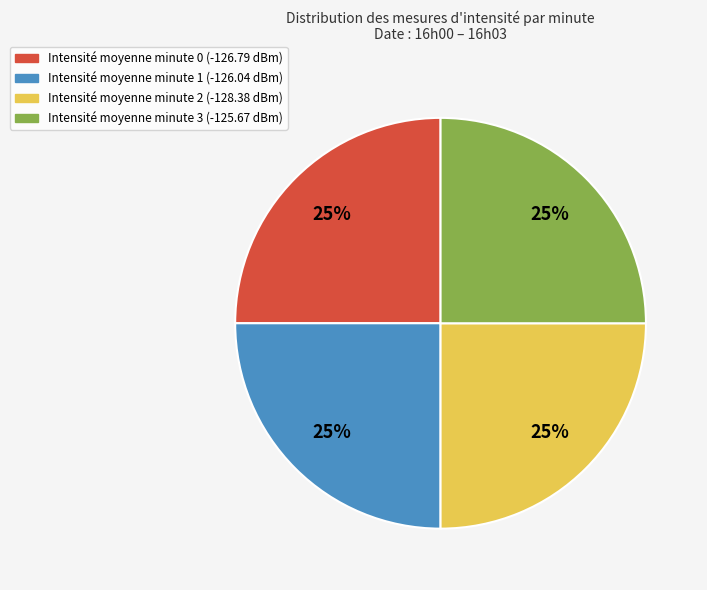

To the nearest percent, what is the average slice percentage?

25%